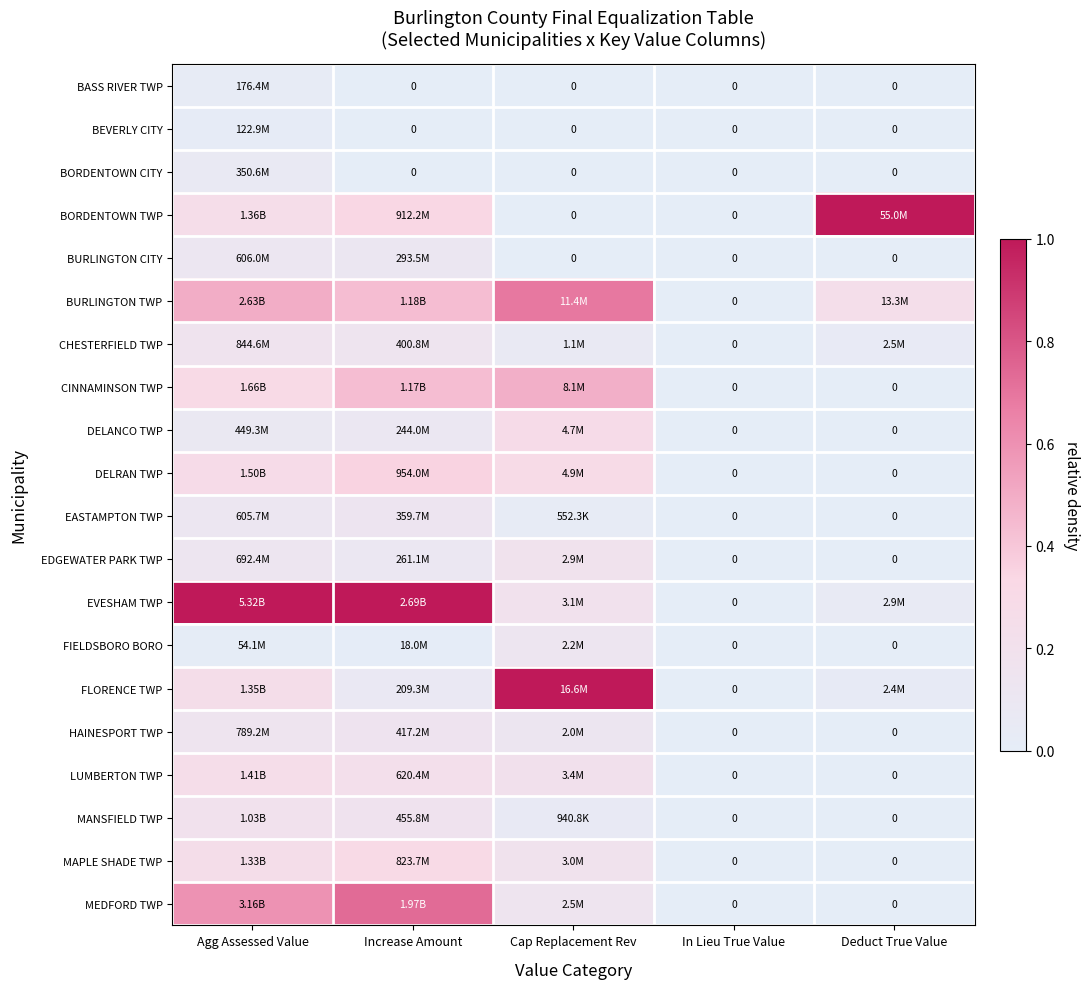

Is it true that DELRAN TWP equals 0.5 at Increase Amount?

False